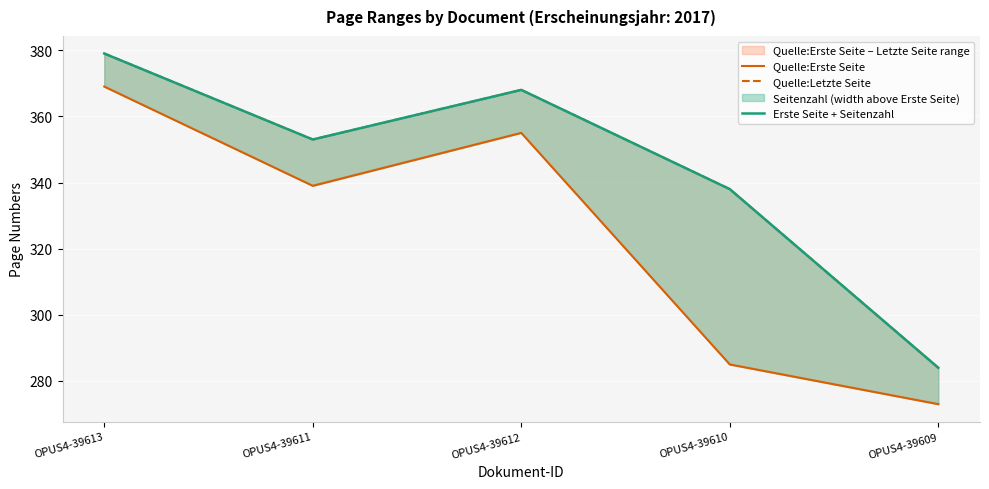

What is the label of the 4th point from the left?

OPUS4-39610